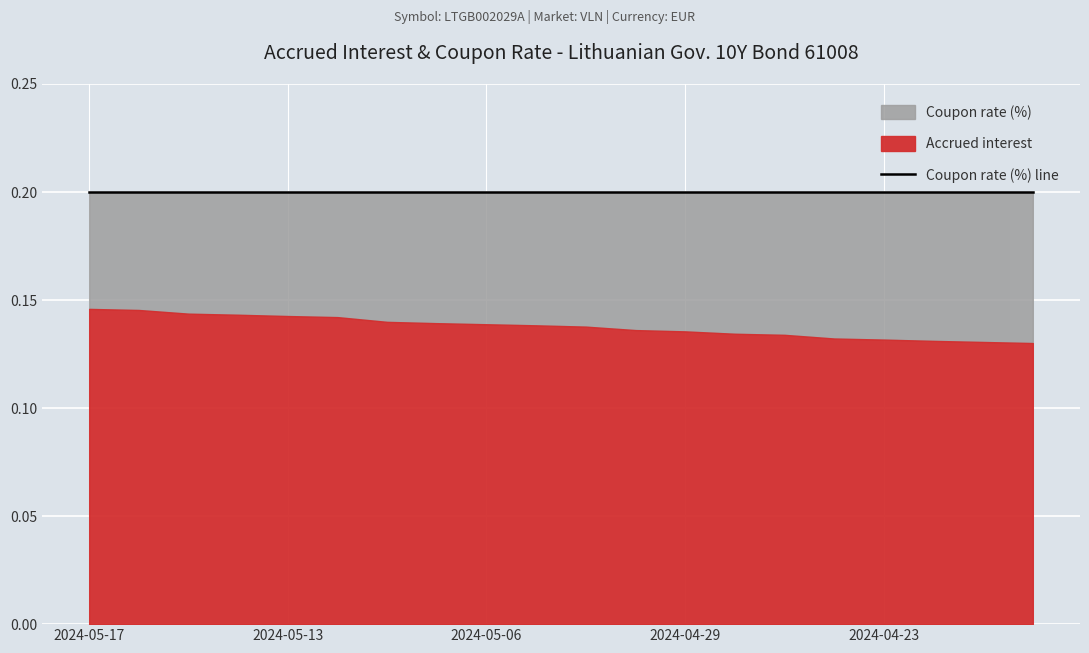

What is the value of the Coupon rate (%) point at the 18th from the left?

0.2